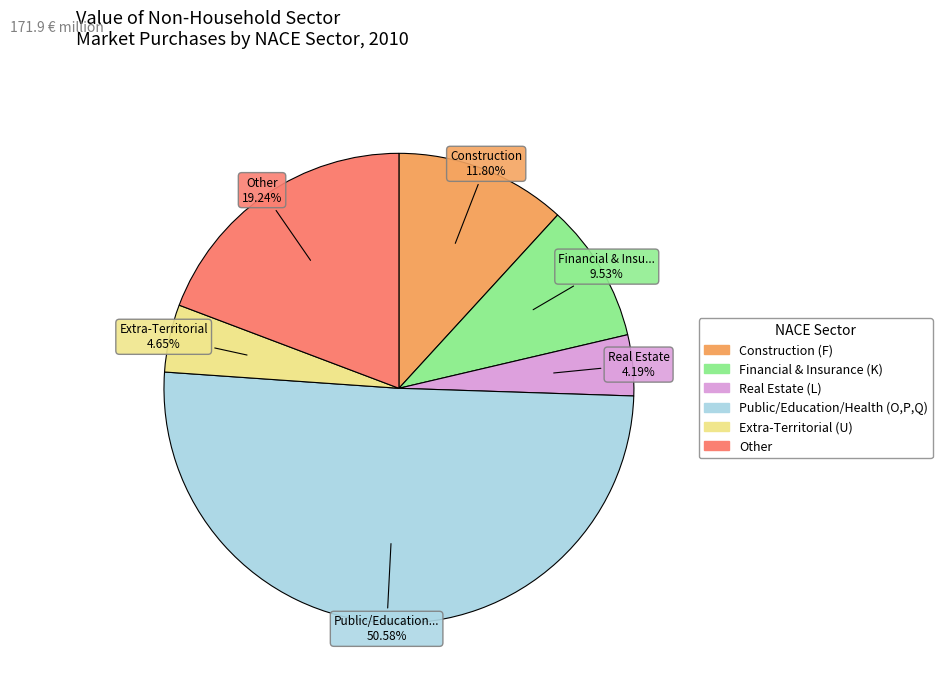

Which slice is the largest?

Public/Education/Health (O,P,Q)